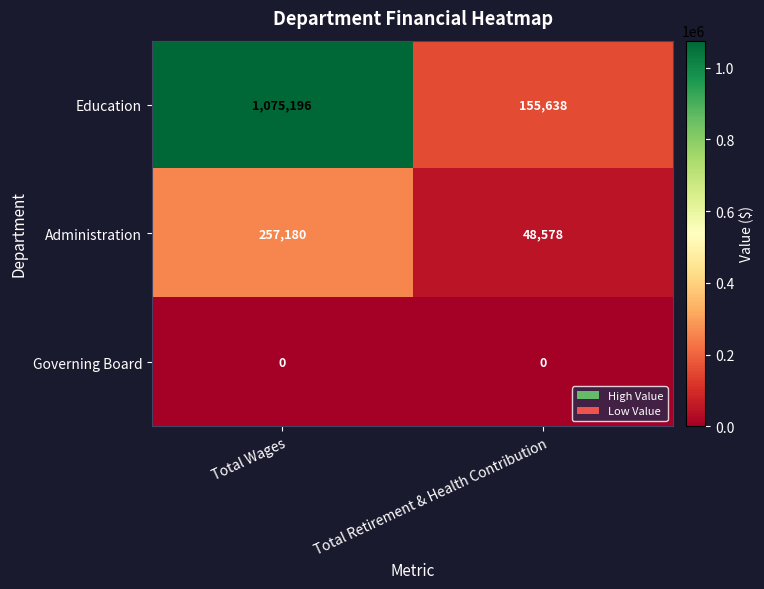

Which series has the largest range (max minus min)?

Education